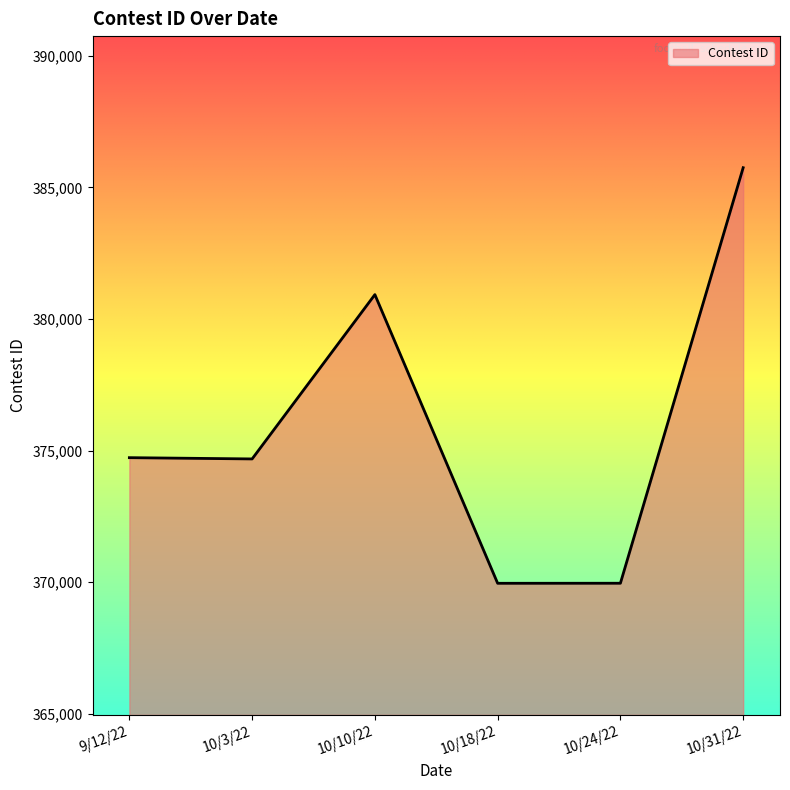

What is the sum of all values?

2256011